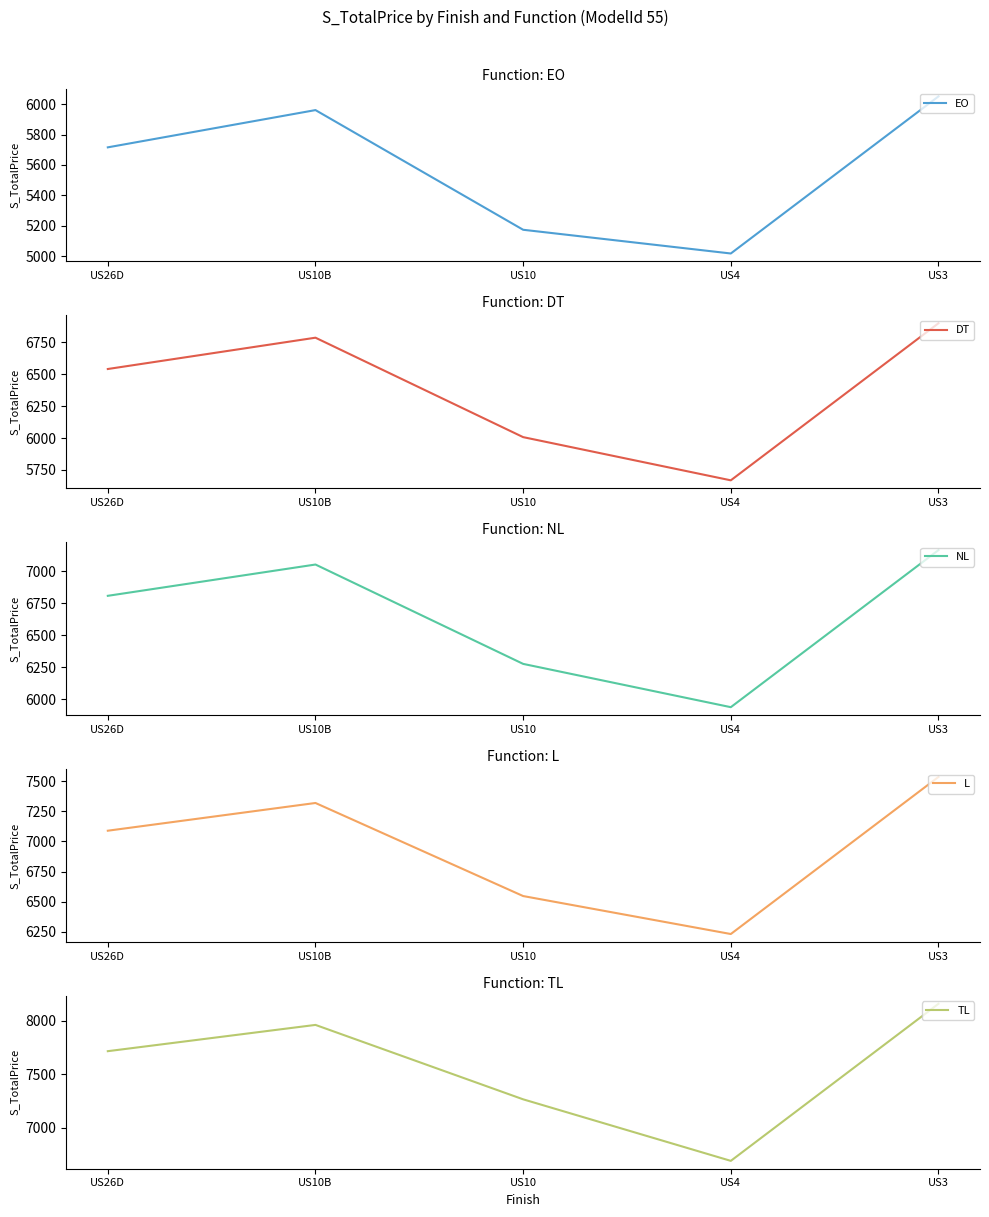

What is the label of the 4th point from the left?

US4